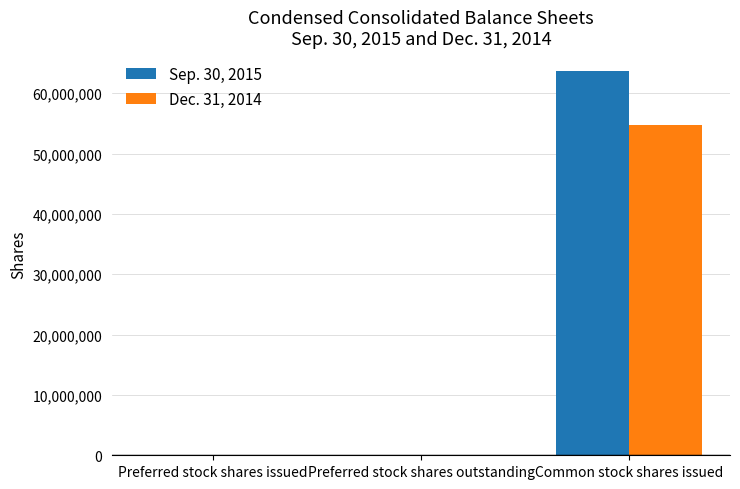

Which category has the highest value in the Dec. 31, 2014 series?

Common stock shares issued